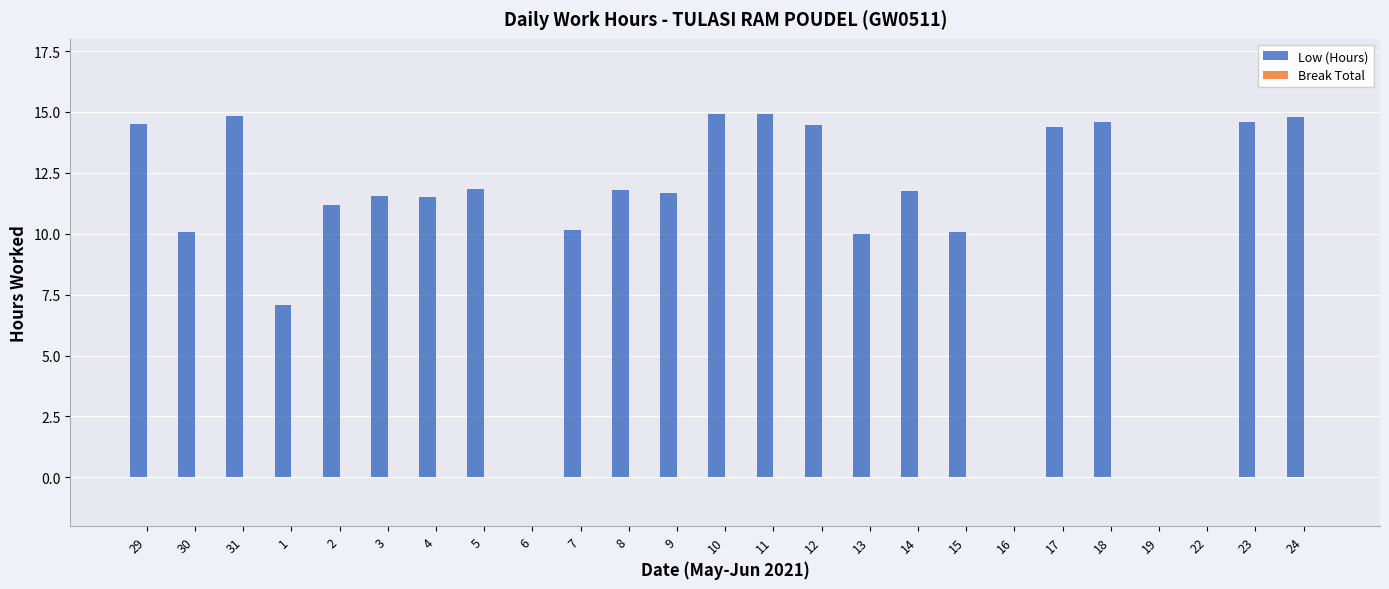

What is the maximum value shown in the chart?

14.9